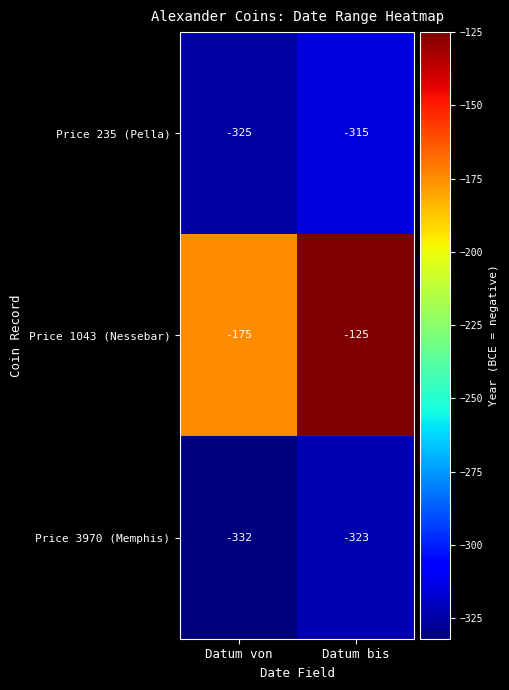

What is the total value across all series at Datum bis?

-763